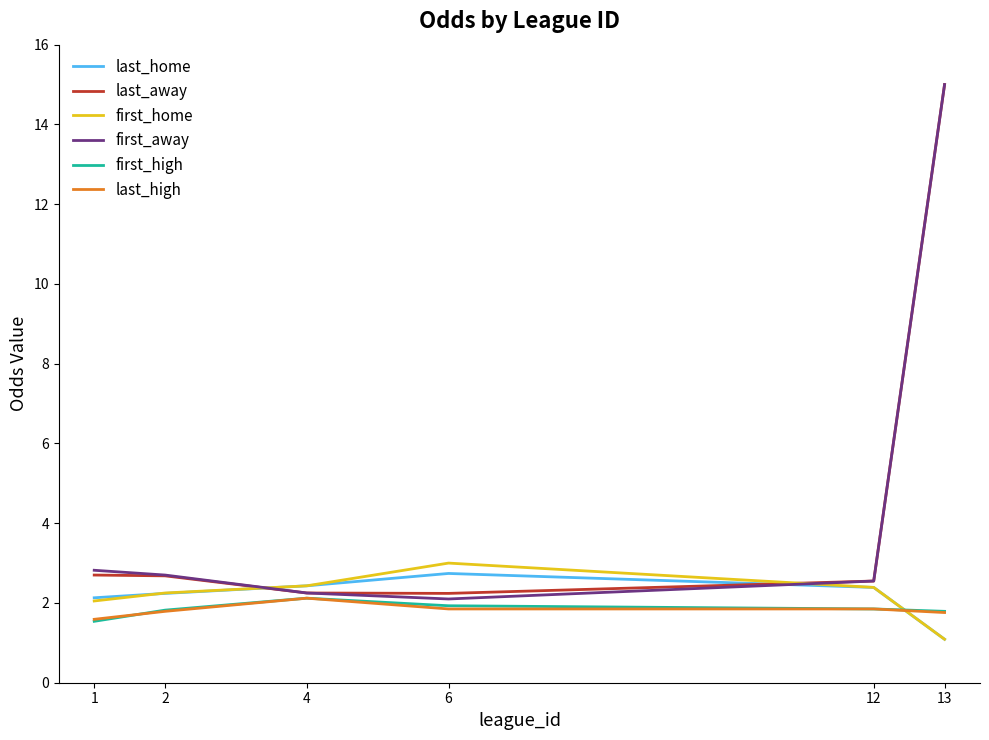

What is the approximate value of first_high at 6?

1.9